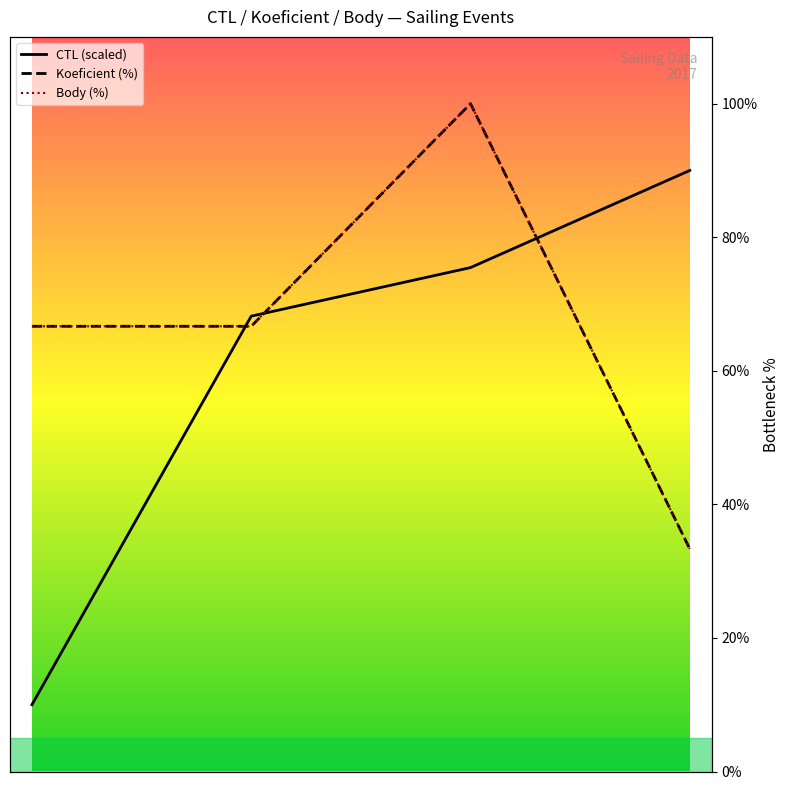

Reading left to right, transcribe all the data shown in this chart.

CTL (scaled): 10.0	68.2	75.5	90.0
Koeficient (%): 66.7	66.7	100.0	33.3
Body (%): 66.7	66.7	100.0	33.3